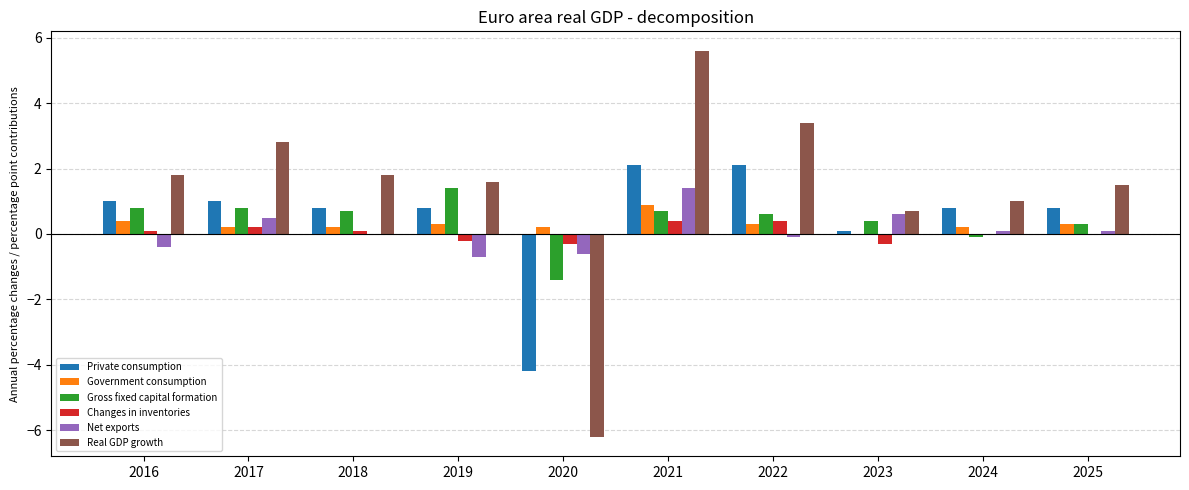

The Changes in inventories series shows 0.2 at 2017. True or false?

True